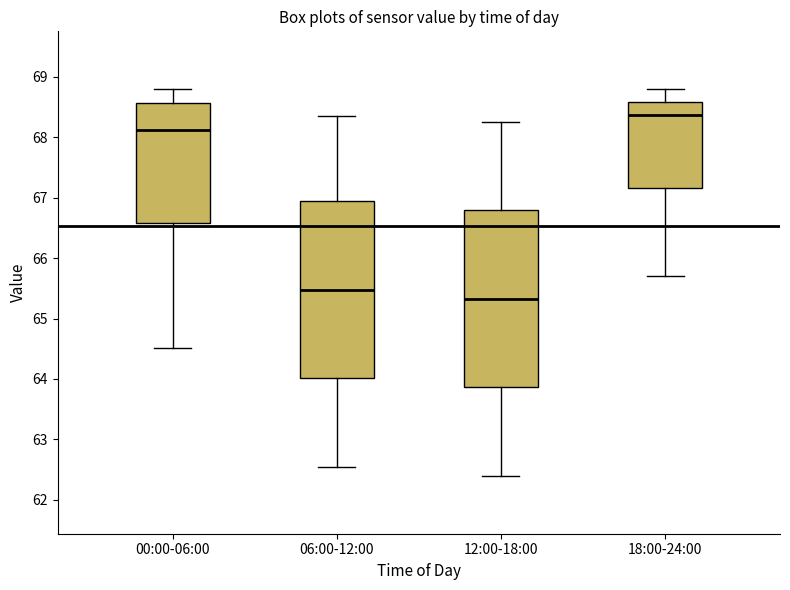

Where does the lower whisker of the box for 06:00-12:00 end on the y-axis? The values are not printed on the chart, so give them approximately, as read against the axis.

62.6